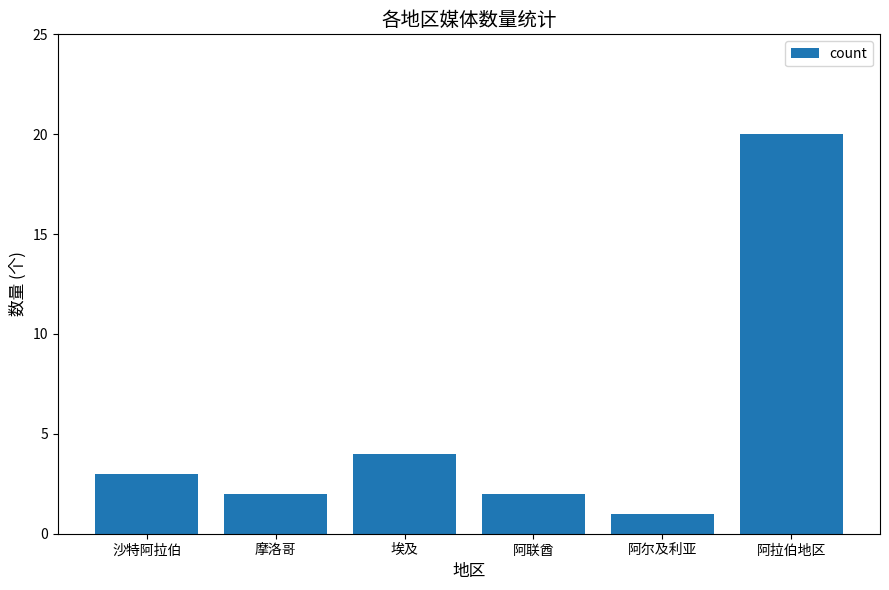

What is the average value?

5